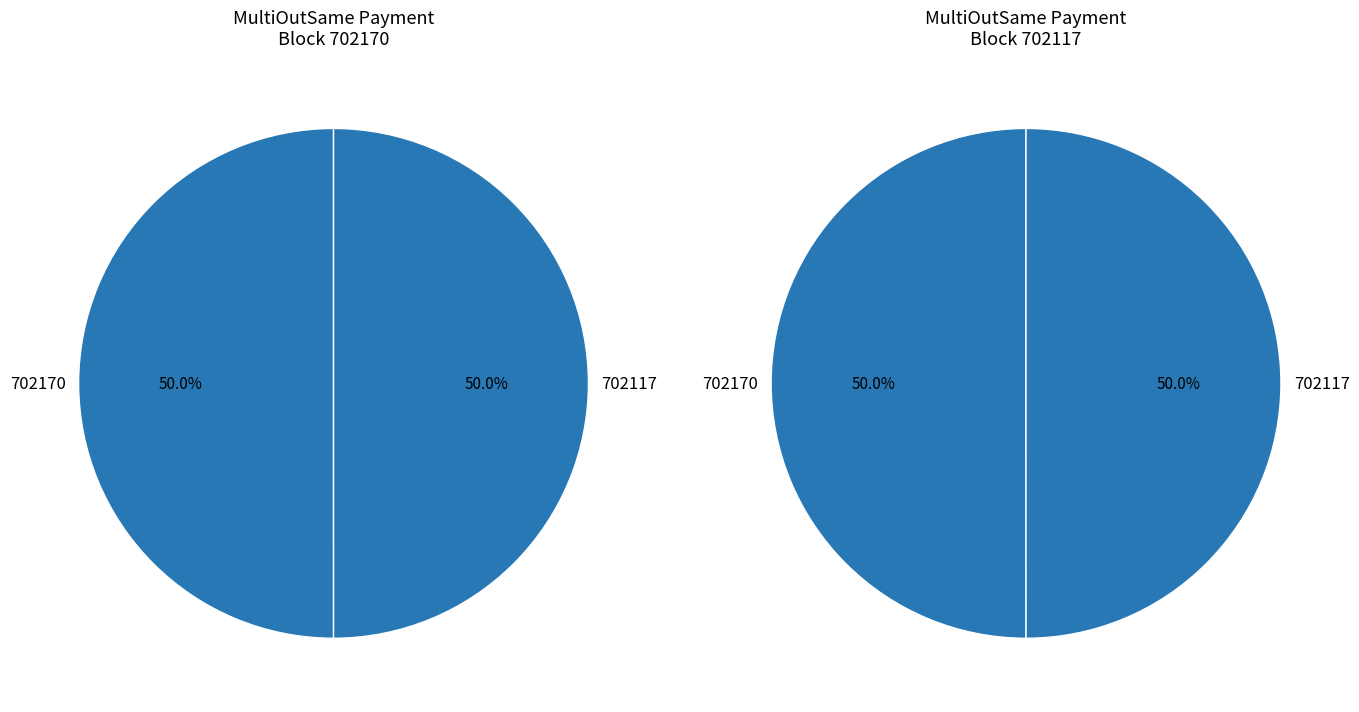

Which slice is the smallest?

702117